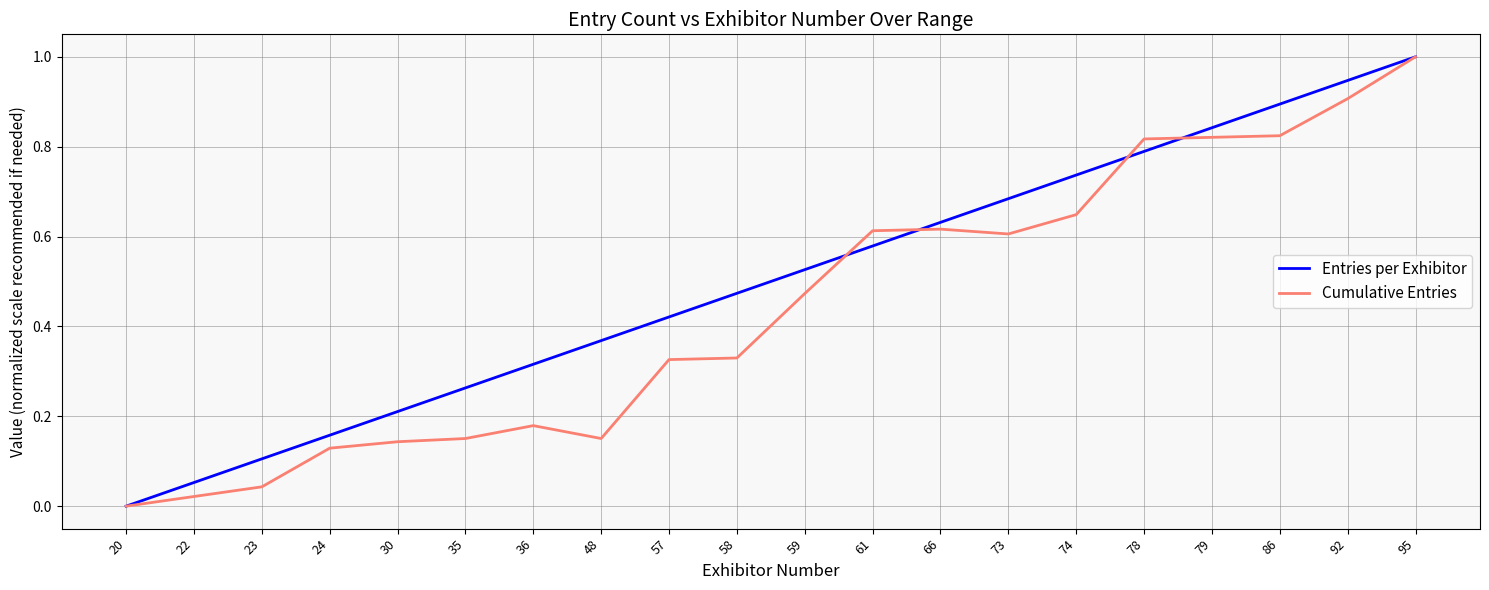

Between 58 and 78, which series saw the biggest shift?

Cumulative Entries